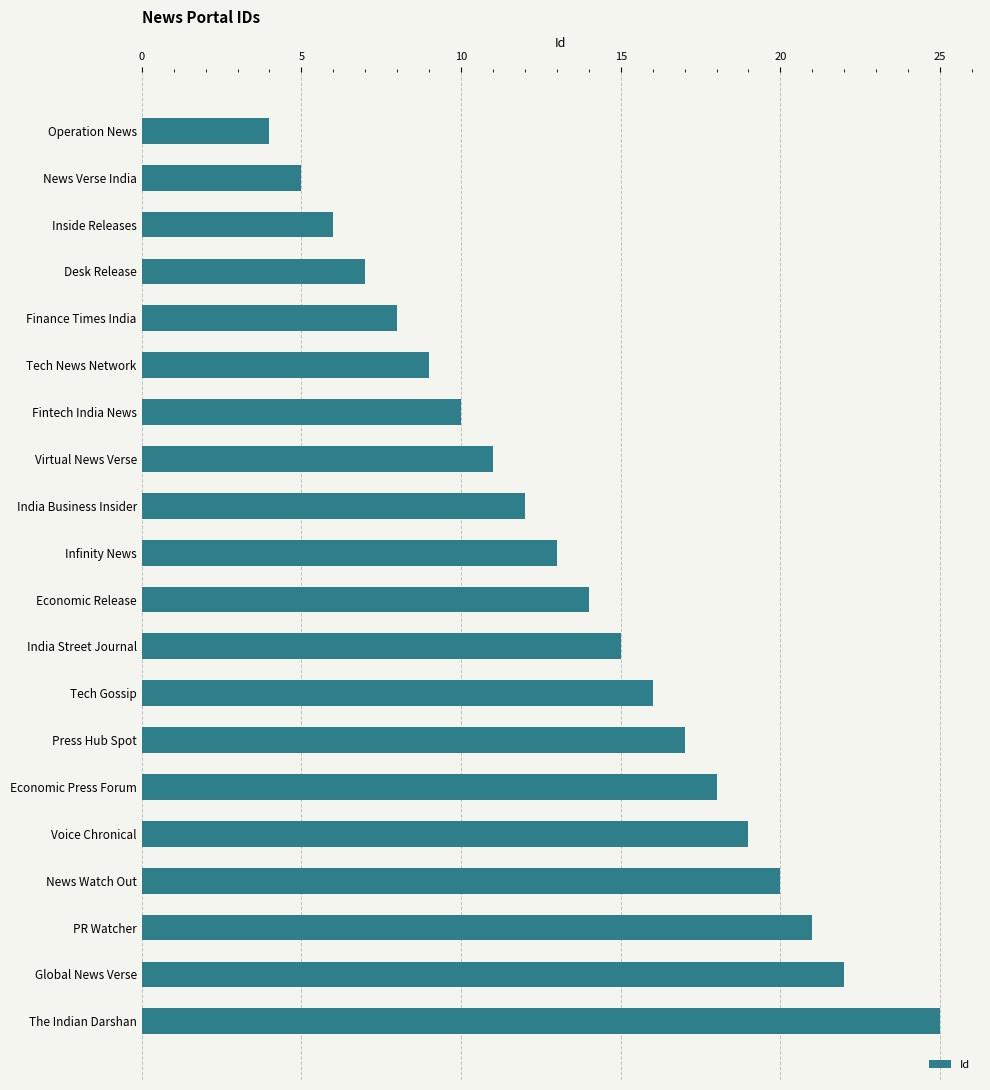

Which has a higher value, News Watch Out or Economic Release?

News Watch Out